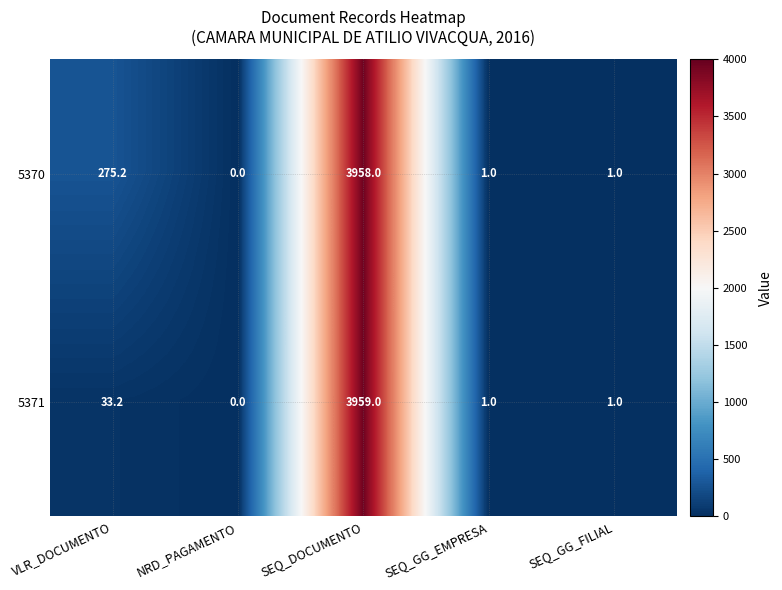

Which series has the largest total across all categories?

5370